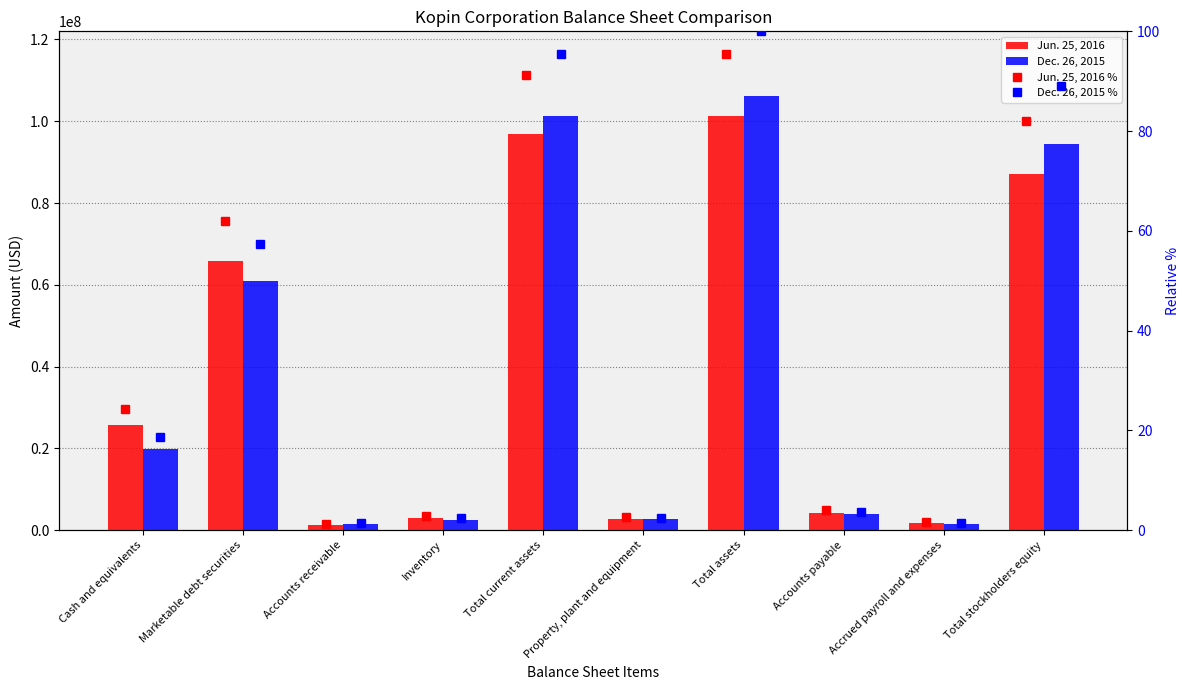

How many data points does each series have?

10